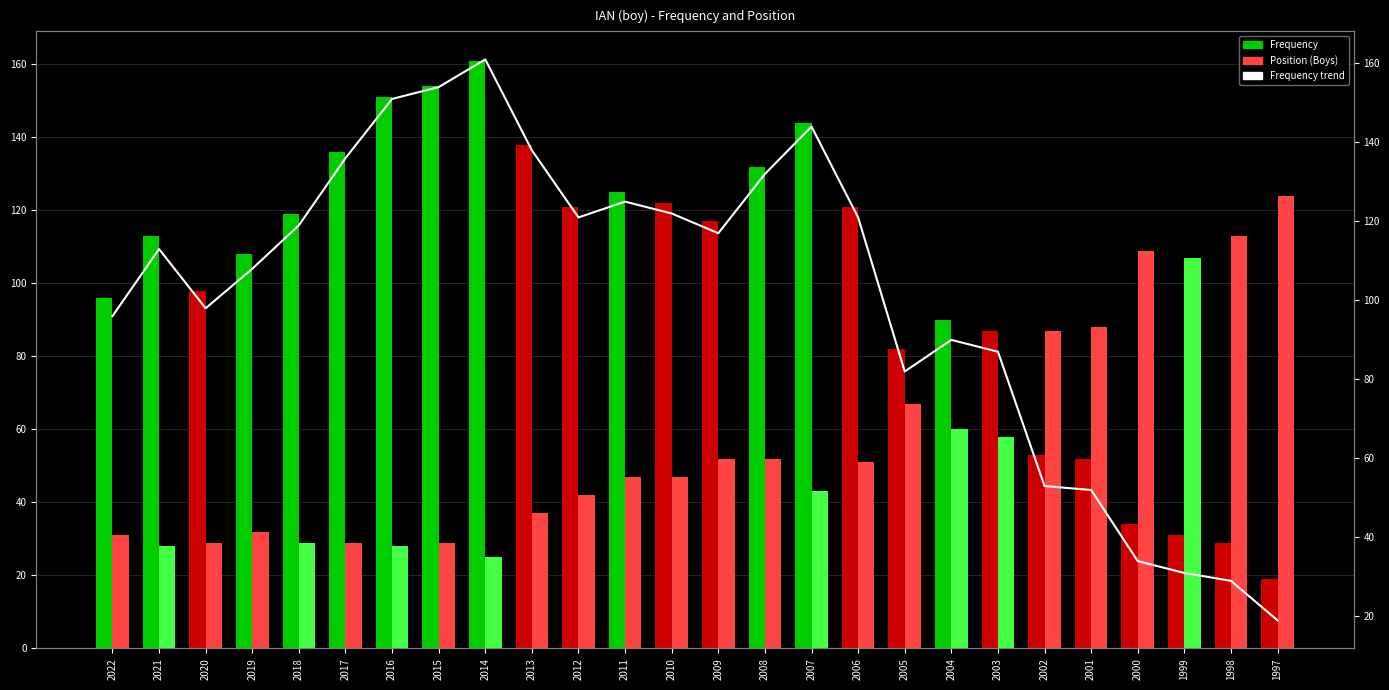

The Frequency series shows 82 at 2005. True or false?

True